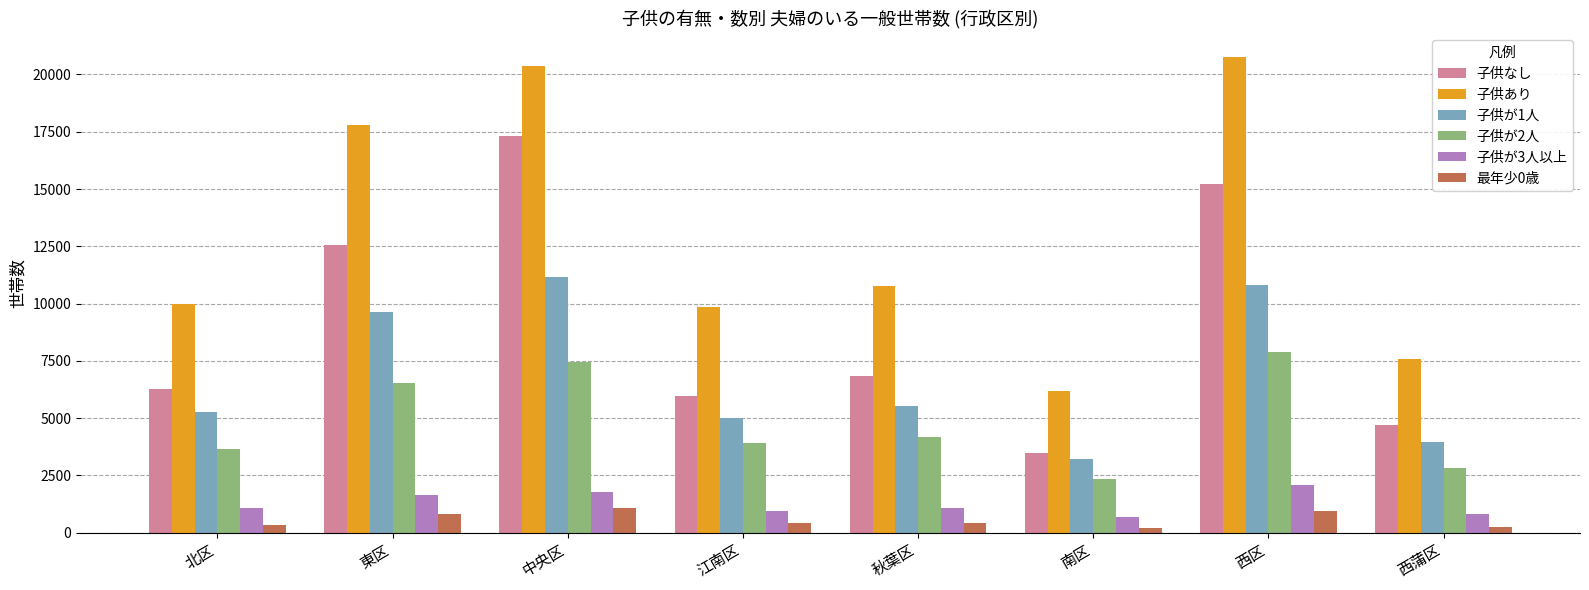

What is the total value across all series at 西区?

57722